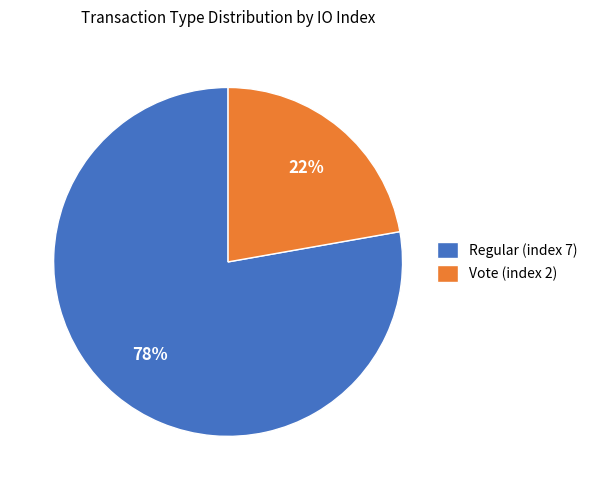

How many segments does this pie chart have?

2